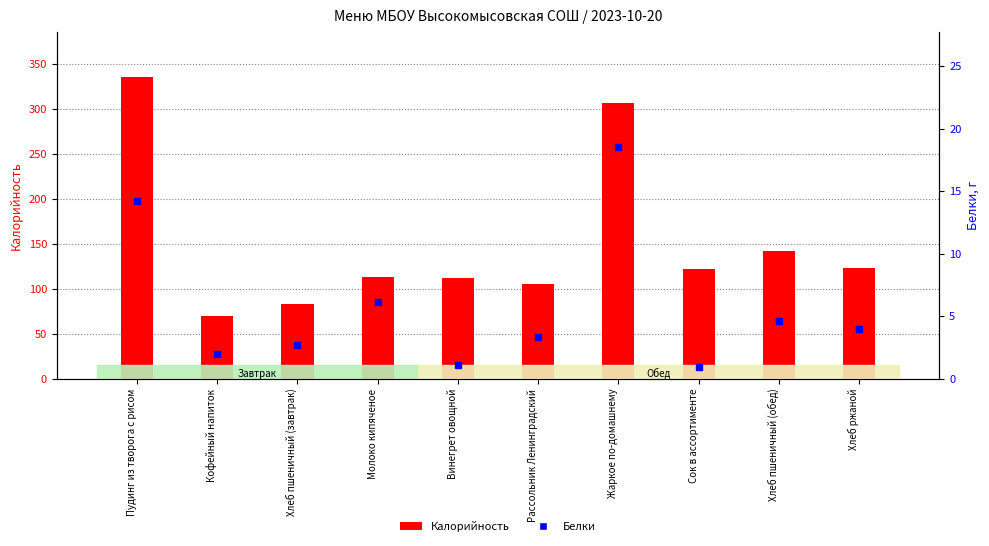

Which has a higher value, Жаркое по-домашнему or Хлеб ржаной?

Жаркое по-домашнему